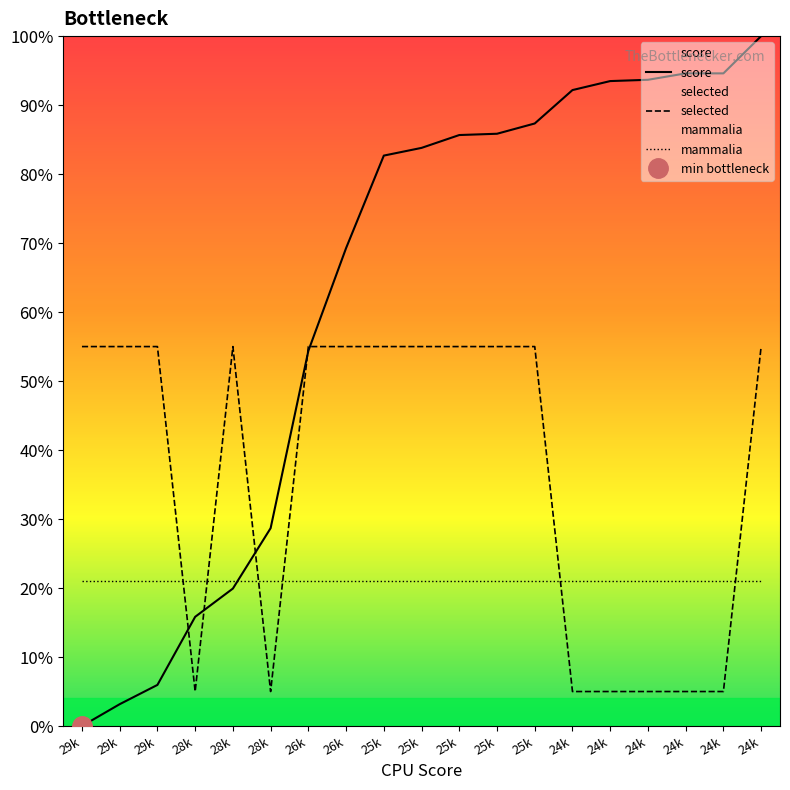

Where do score and mammalia first cross each other?

28k and 28k